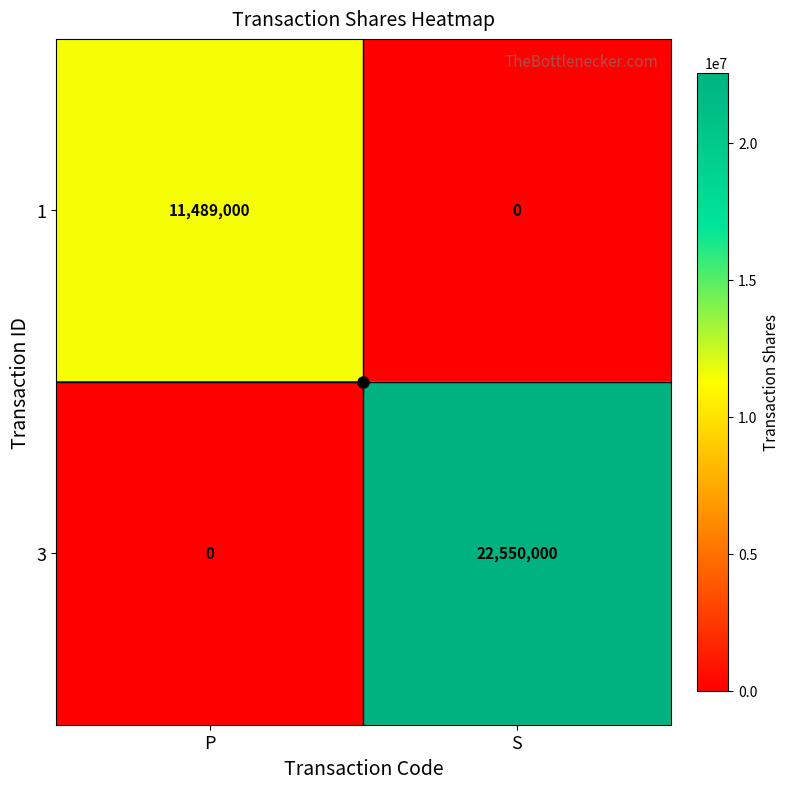

What is the sum of the 1 values at P and S?

11489000